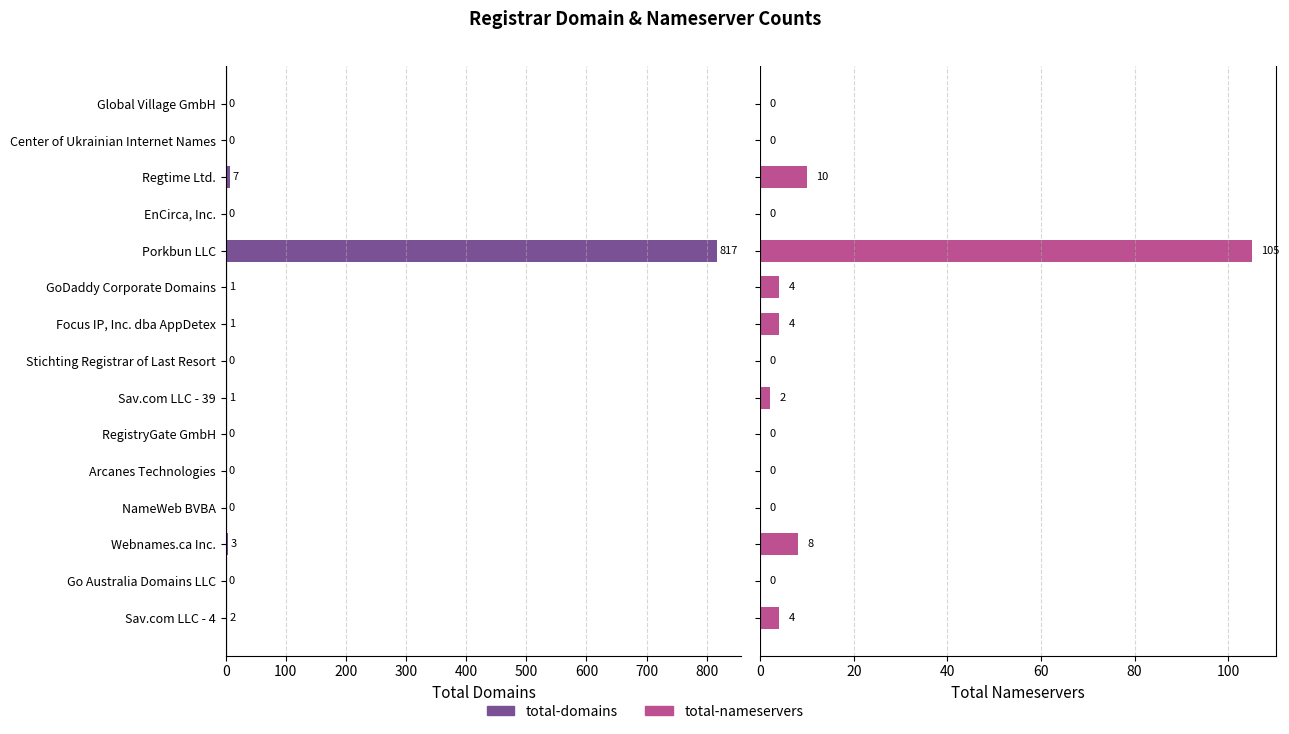

At which category does the chart reach its peak across all series?

400